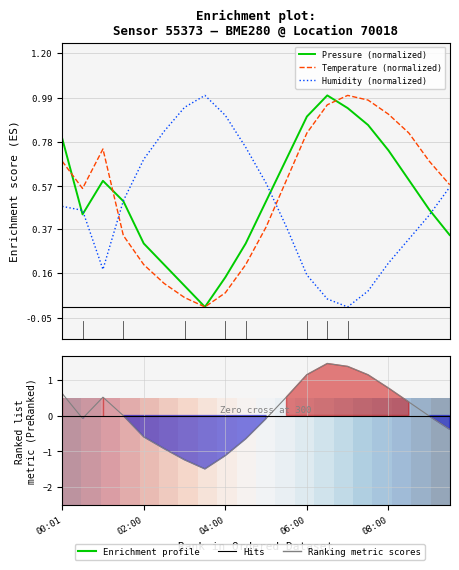

Which category has the lowest value in the Temperature (normalized) series?

7